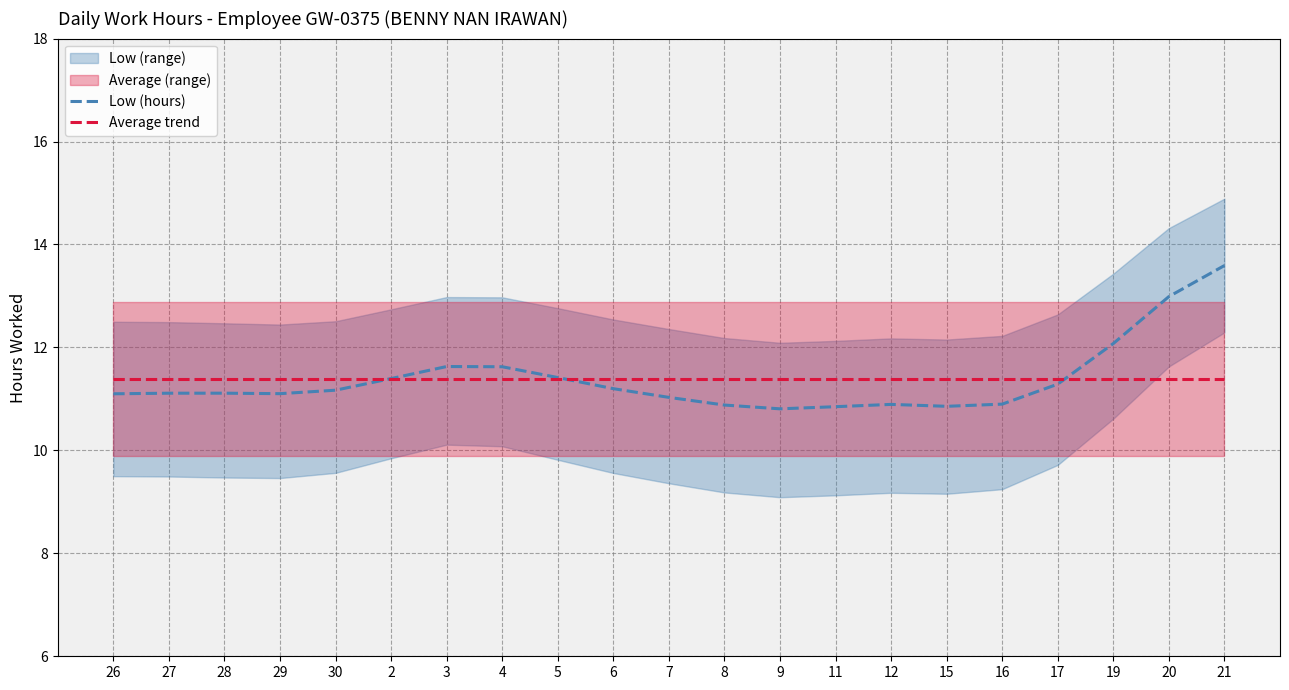

Which series has the largest range (max minus min)?

Low (hours)